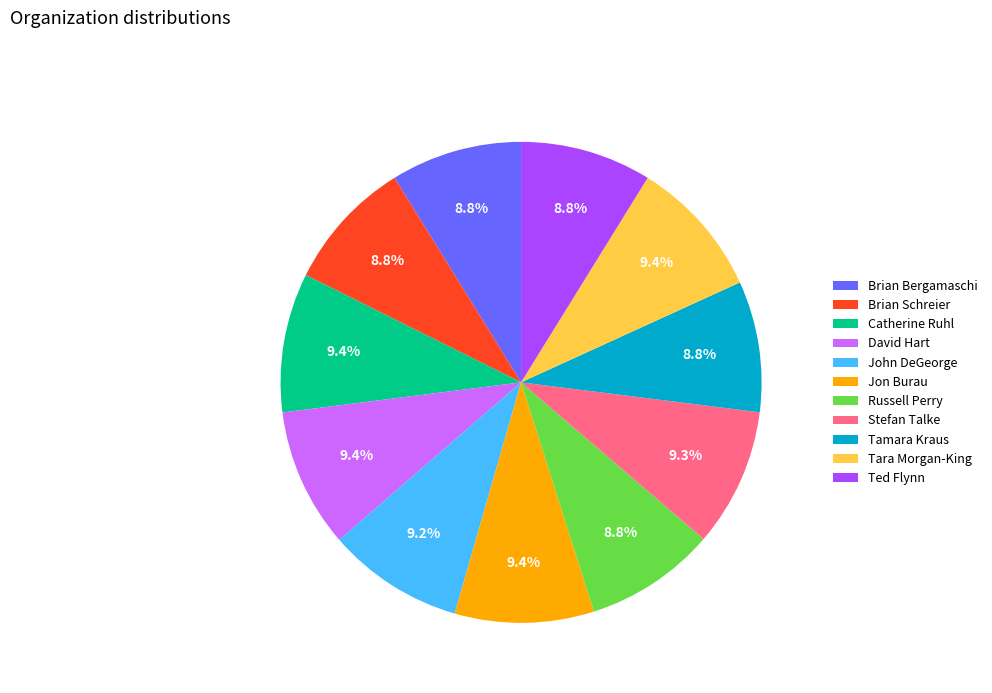

Is there a majority slice in this chart?

No